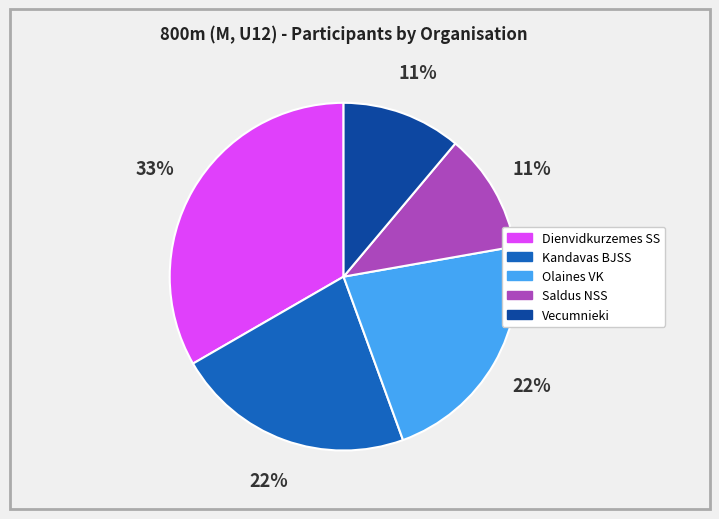

Does Vecumnieki represent more than half of the total?

No